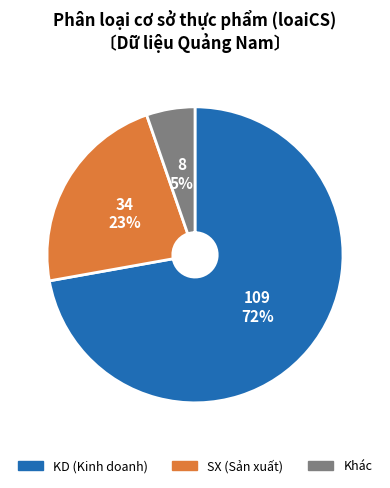

To the nearest percent, what is the average slice percentage?

33%